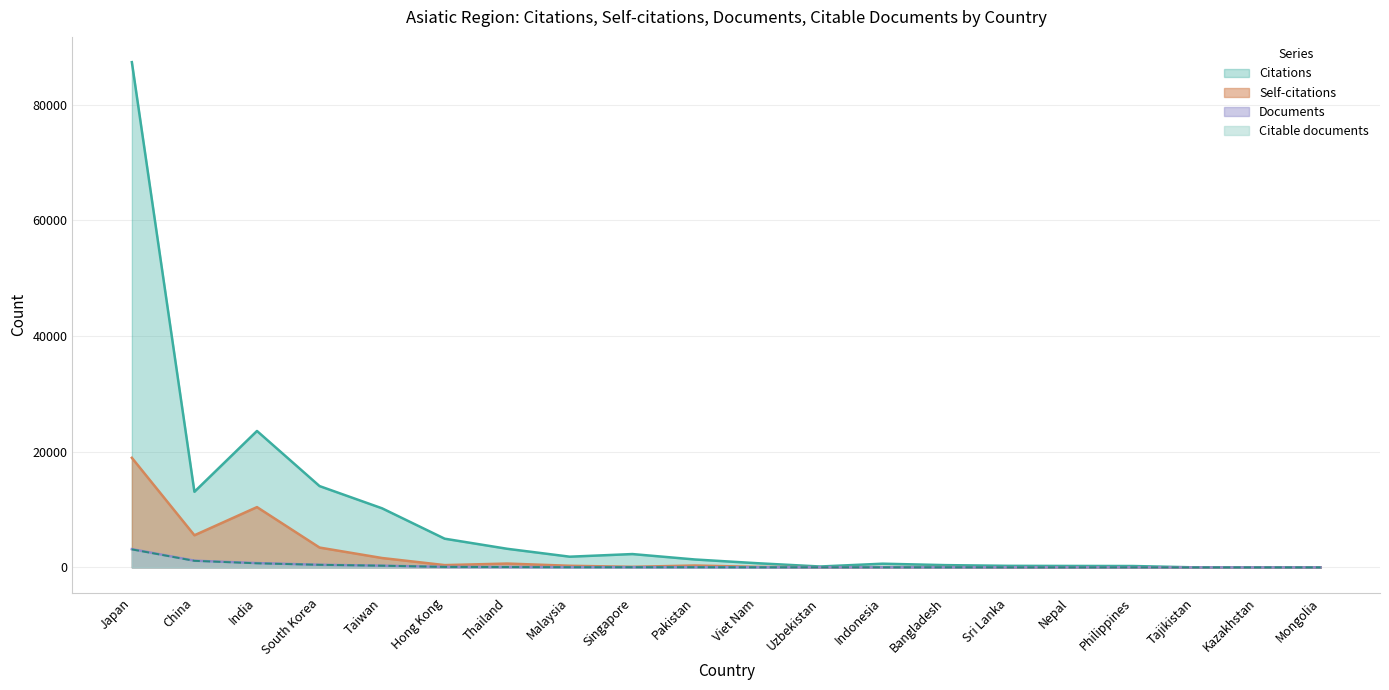

Read the Documents value at Singapore.

33